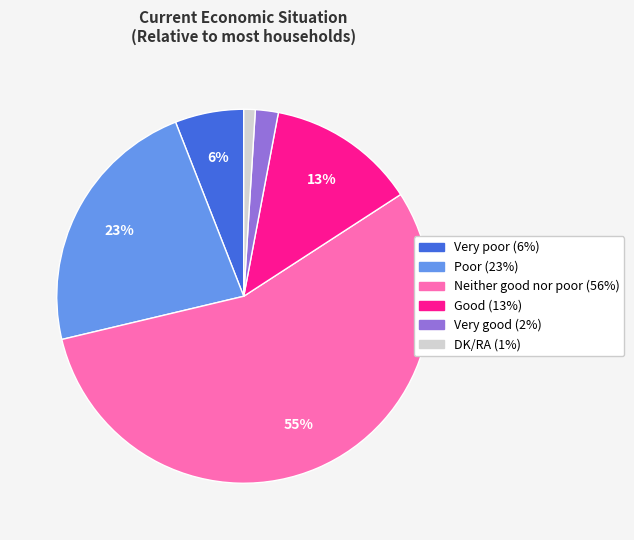

Is the sum of Good and Neither good nor poor greater than half?

Yes